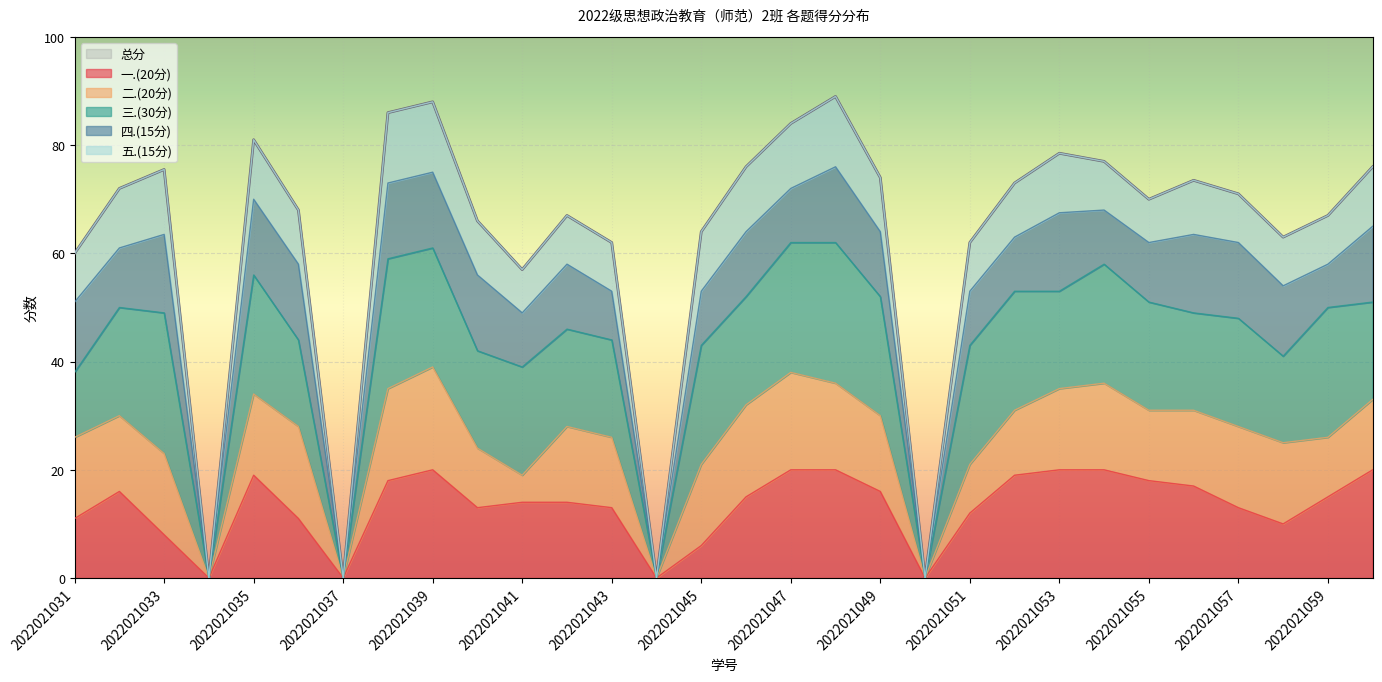

Where is 四.(15分) nearest to the value 7?

2022021059